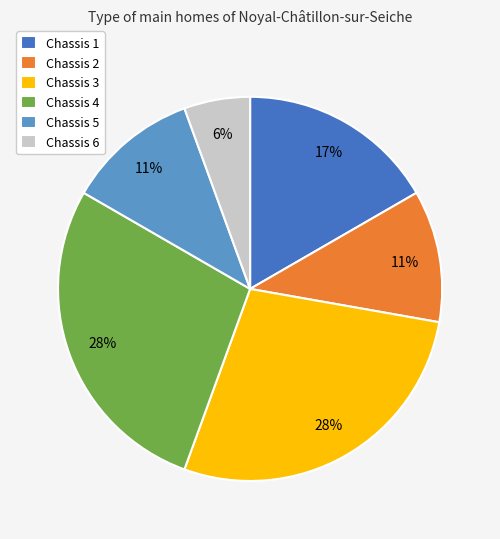

To the nearest percent, what portion does Chassis 2 represent?

11%